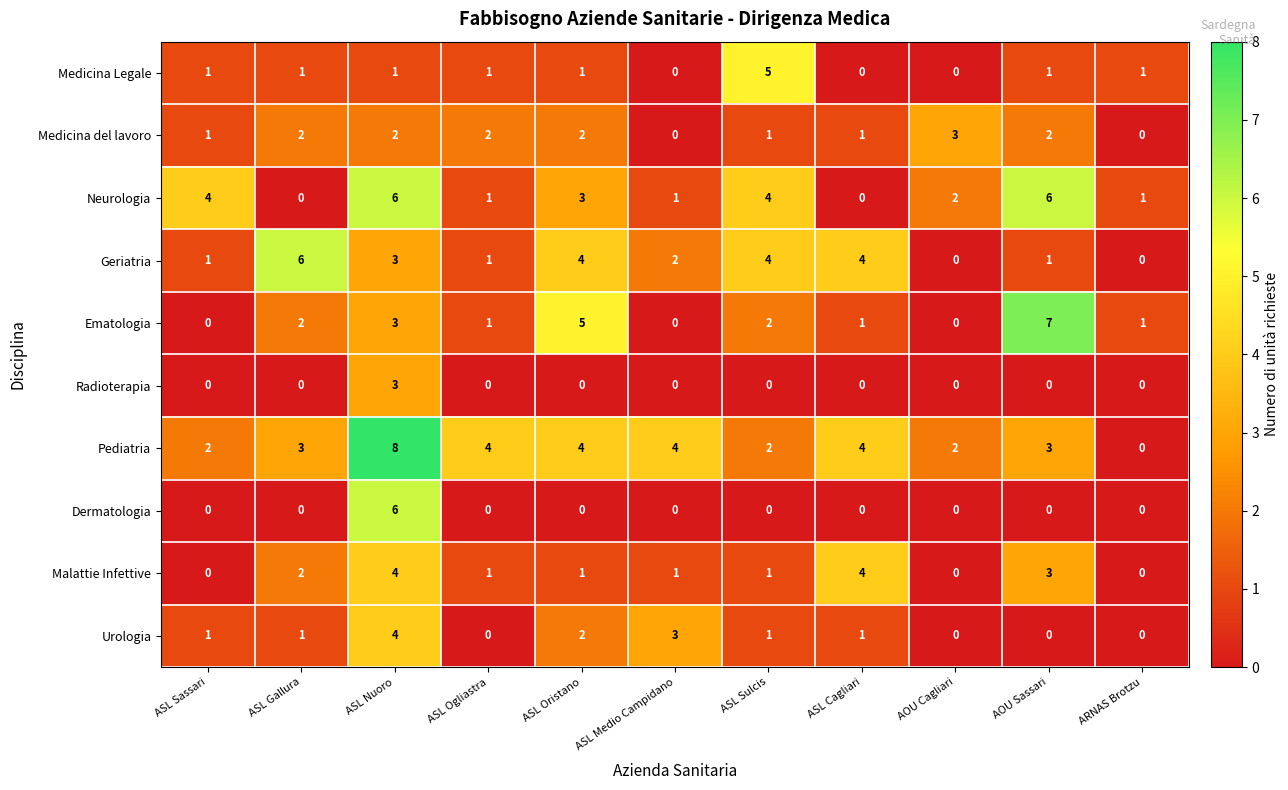

How many distinct data groups are displayed?

10